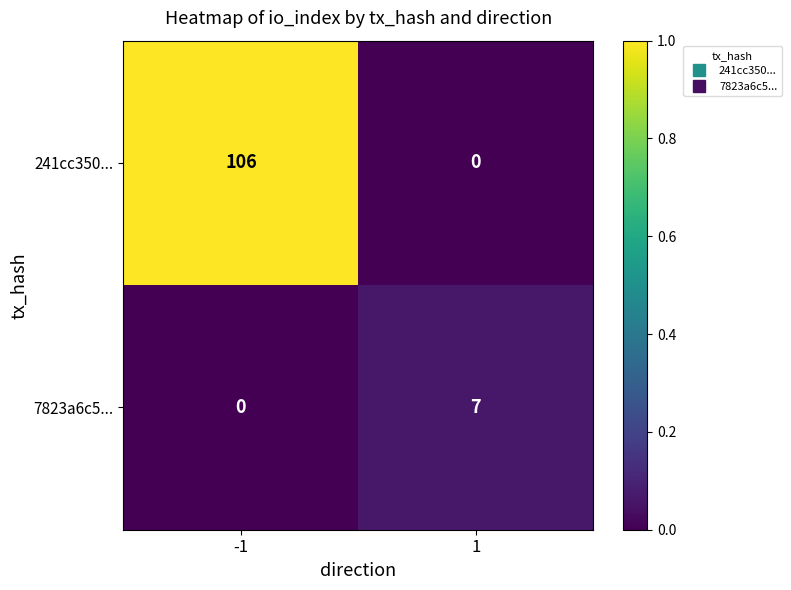

Rank the series at -1 from highest to lowest value.

241cc350..., 7823a6c5...